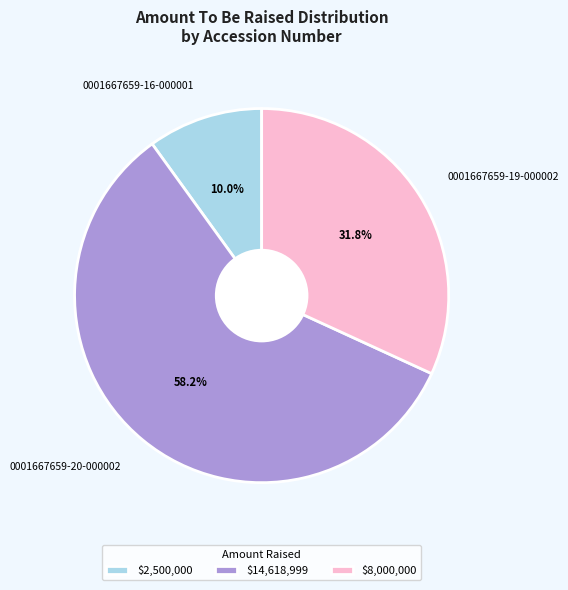

Which has a higher value, 0001667659-19-000002 or 0001667659-16-000001?

0001667659-19-000002